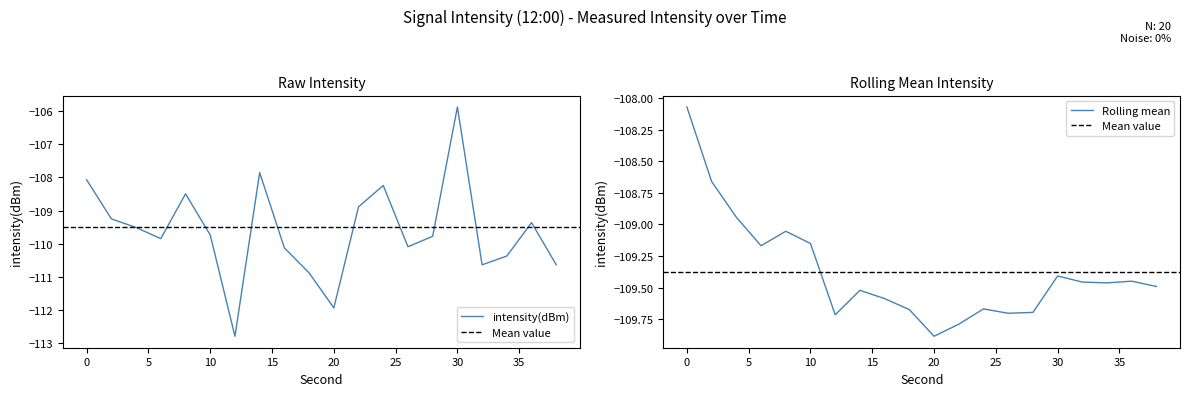

What is the approximate value of intensity(dBm) at 32?

-110.6